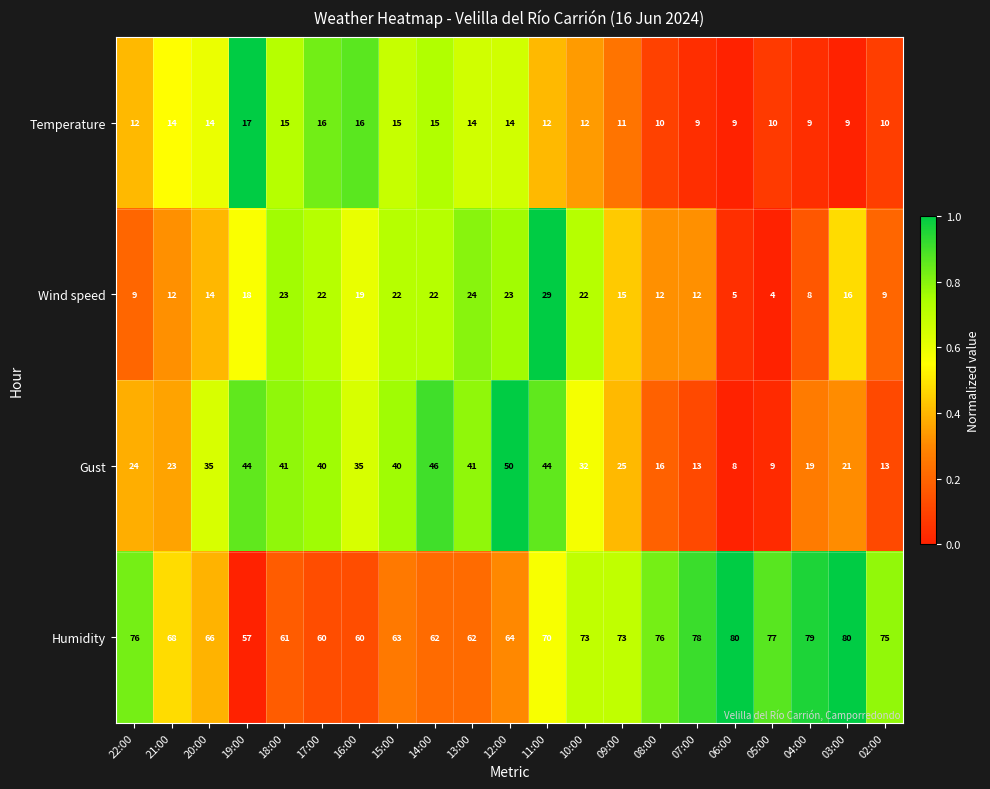

Which series has the widest spread of values?

Gust